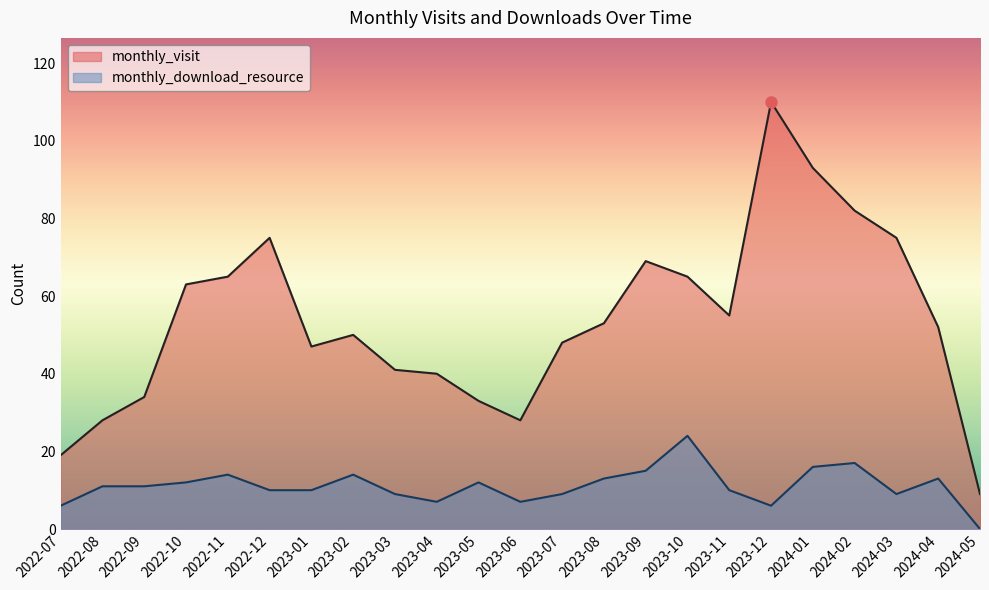

Reading right to left, what are all the values shown in this chart?

monthly_visit: 2024-05=9	2024-04=52	2024-03=75	2024-02=82	2024-01=93	2023-12=110	2023-11=55	2023-10=65	2023-09=69	2023-08=53	2023-07=48	2023-06=28	2023-05=33	2023-04=40	2023-03=41	2023-02=50	2023-01=47	2022-12=75	2022-11=65	2022-10=63	2022-09=34	2022-08=28	2022-07=19
monthly_download_resource: 2024-05=0	2024-04=13	2024-03=9	2024-02=17	2024-01=16	2023-12=6	2023-11=10	2023-10=24	2023-09=15	2023-08=13	2023-07=9	2023-06=7	2023-05=12	2023-04=7	2023-03=9	2023-02=14	2023-01=10	2022-12=10	2022-11=14	2022-10=12	2022-09=11	2022-08=11	2022-07=6